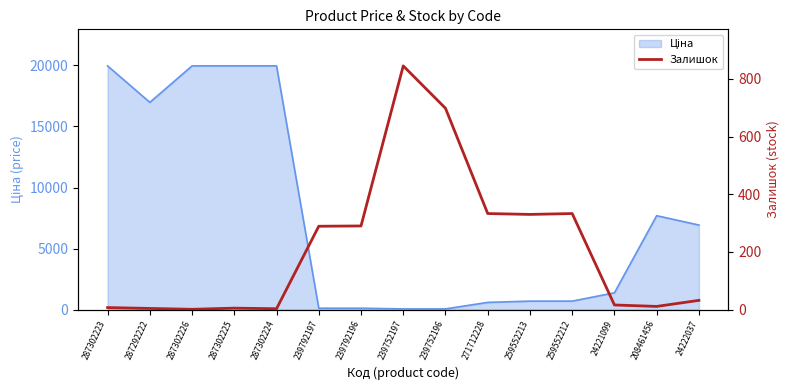

What is the sum of all values?

3197